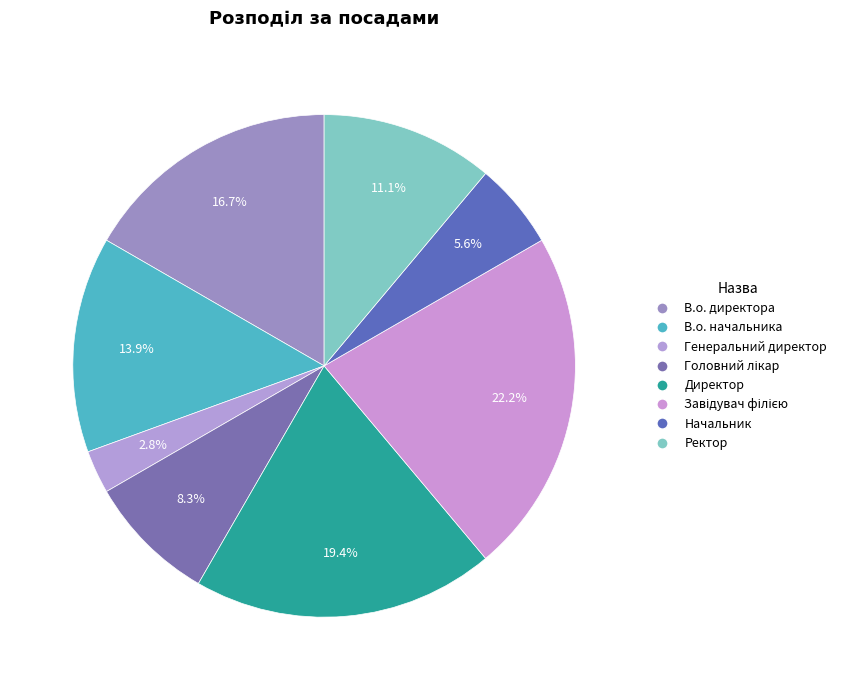

What is the ratio of the value at Ректор to the value at Начальник?

2.0